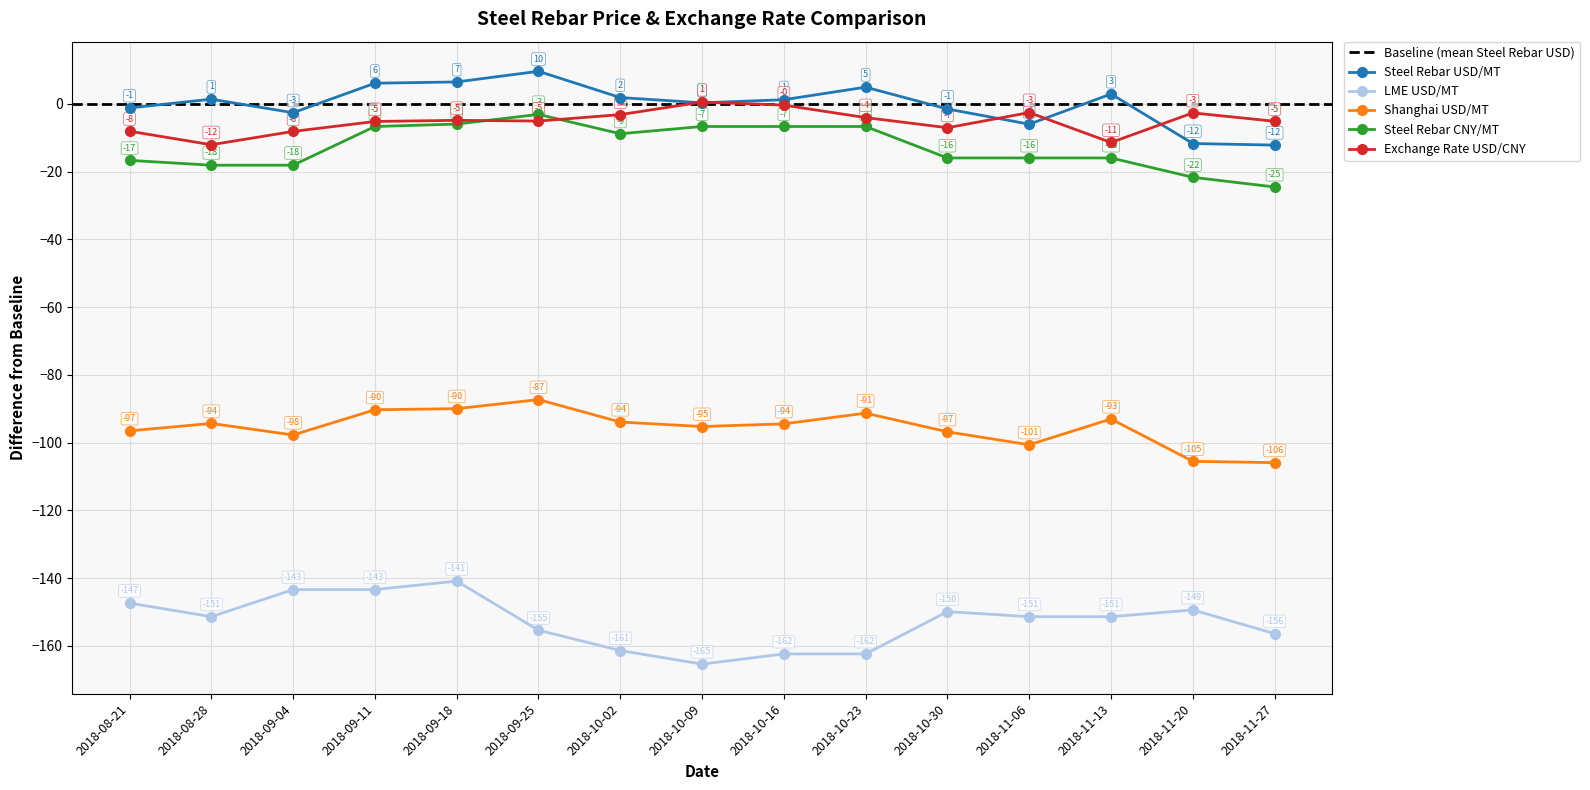

Reading left to right, what are all the values shown in this chart?

Steel Rebar USD/MT: -1.2	1.4	-2.6	6.1	6.5	9.6	1.9	0.3	1.3	5.0	-1.5	-6.0	2.9	-11.7	-12.1
LME USD/MT: -147.4	-151.4	-143.4	-143.4	-140.9	-155.4	-161.4	-165.4	-162.4	-162.4	-149.9	-151.4	-151.4	-149.4	-156.4
Shanghai USD/MT: -96.5	-94.3	-97.7	-90.3	-90.0	-87.3	-93.9	-95.2	-94.4	-91.3	-96.8	-100.6	-93.0	-105.5	-105.9
Steel Rebar CNY/MT: -16.7	-18.1	-18.1	-6.7	-5.9	-3.1	-8.8	-6.7	-6.7	-6.7	-15.9	-15.9	-15.9	-21.7	-24.5
Exchange Rate USD/CNY: -8.1	-12.0	-8.1	-5.2	-4.8	-5.0	-3.1	0.6	-0.3	-4.0	-7.0	-2.5	-11.4	-2.6	-5.1